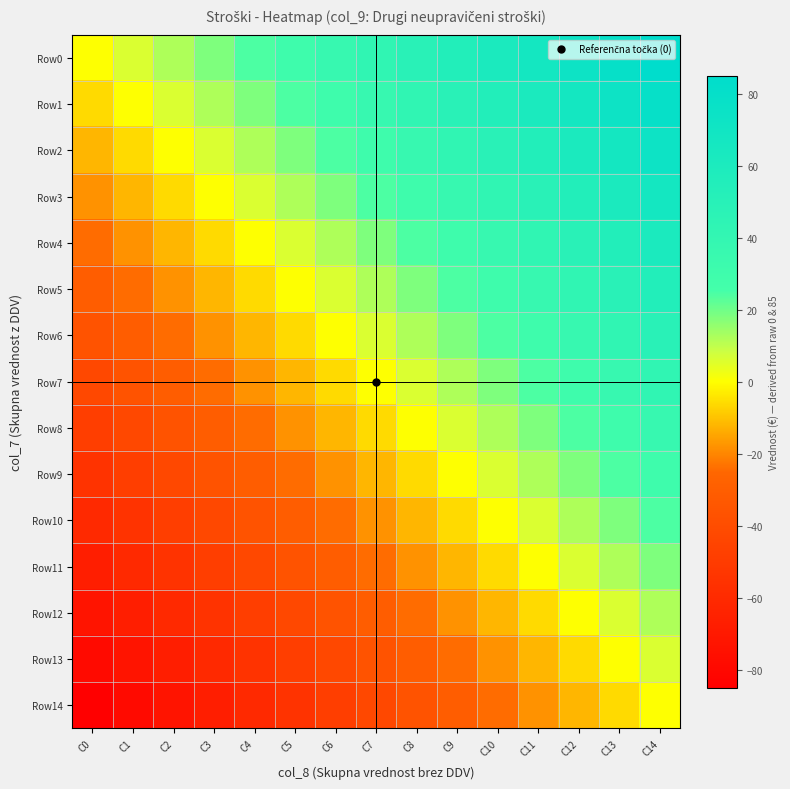

What is the total value across all series at C13?

546.4